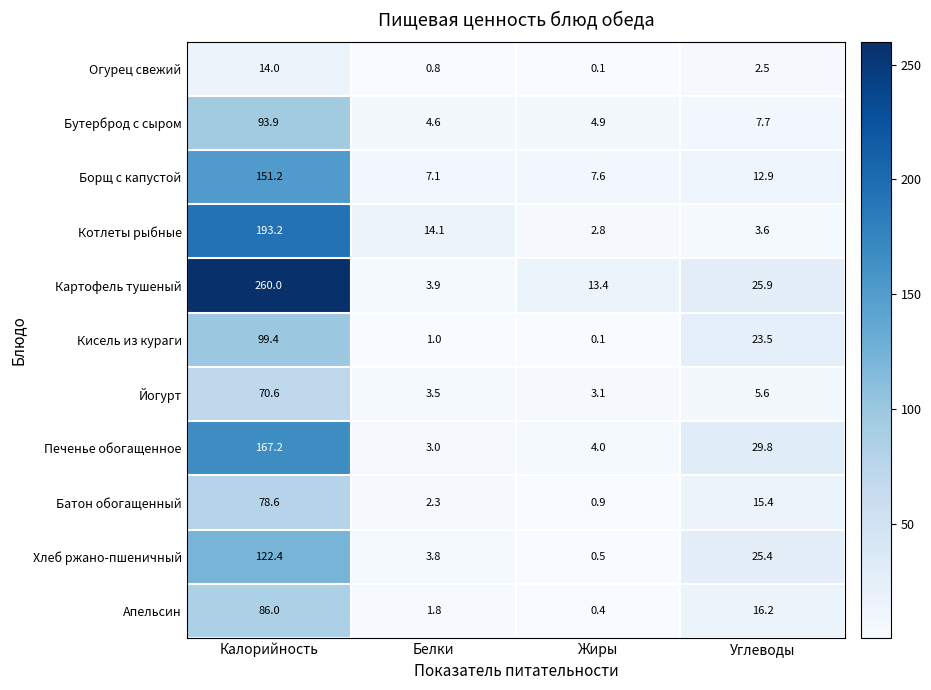

List the series in order of their peak value, lowest first.

Огурец свежий, Йогурт, Батон обогащенный, Апельсин, Бутерброд с сыром, Кисель из кураги, Хлеб ржано-пшеничный, Борщ с капустой, Печенье обогащенное, Котлеты рыбные, Картофель тушеный